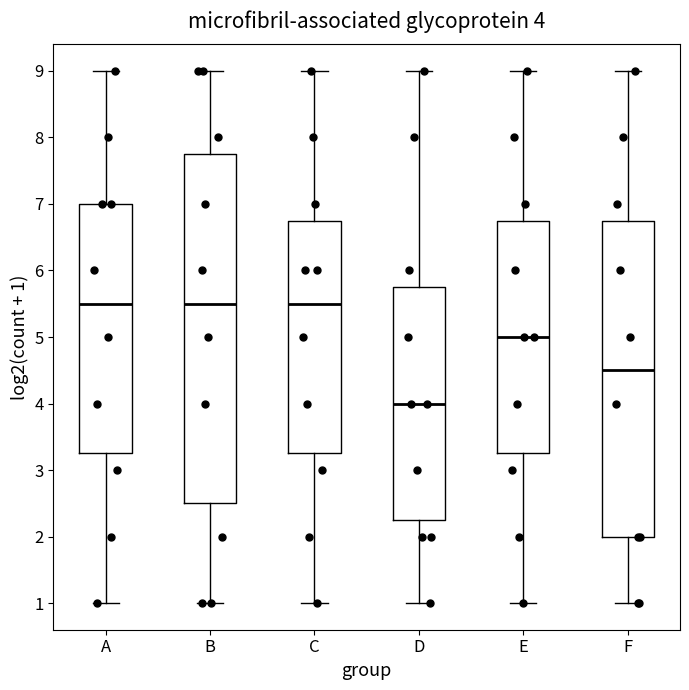

Which box is the tallest, from its lower edge to its upper edge?

B